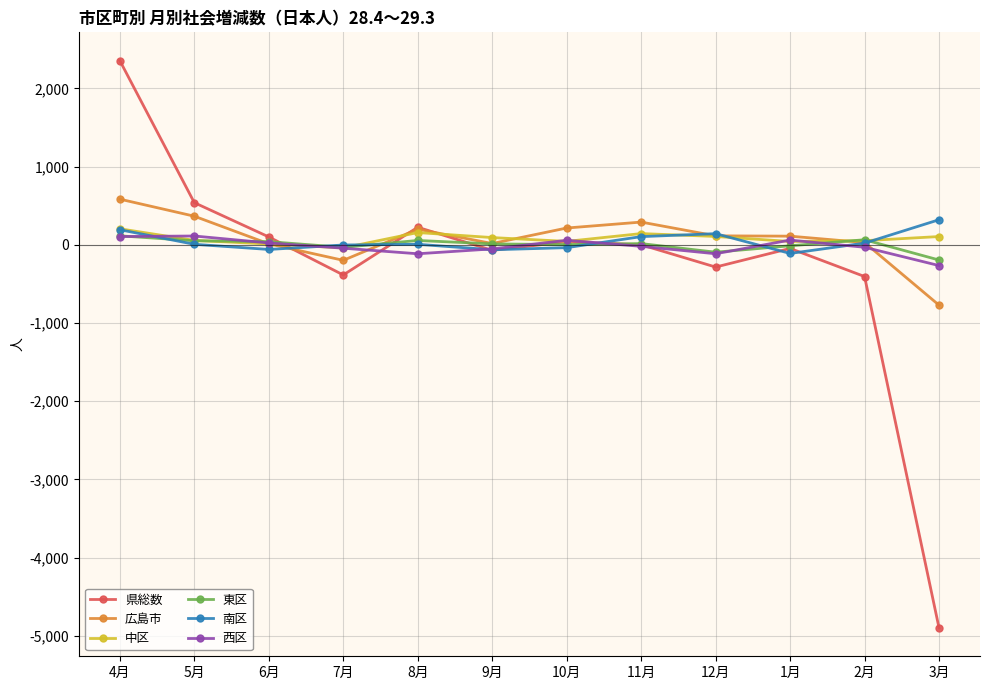

The value of 南区 at 4月 is 192. True or false?

True